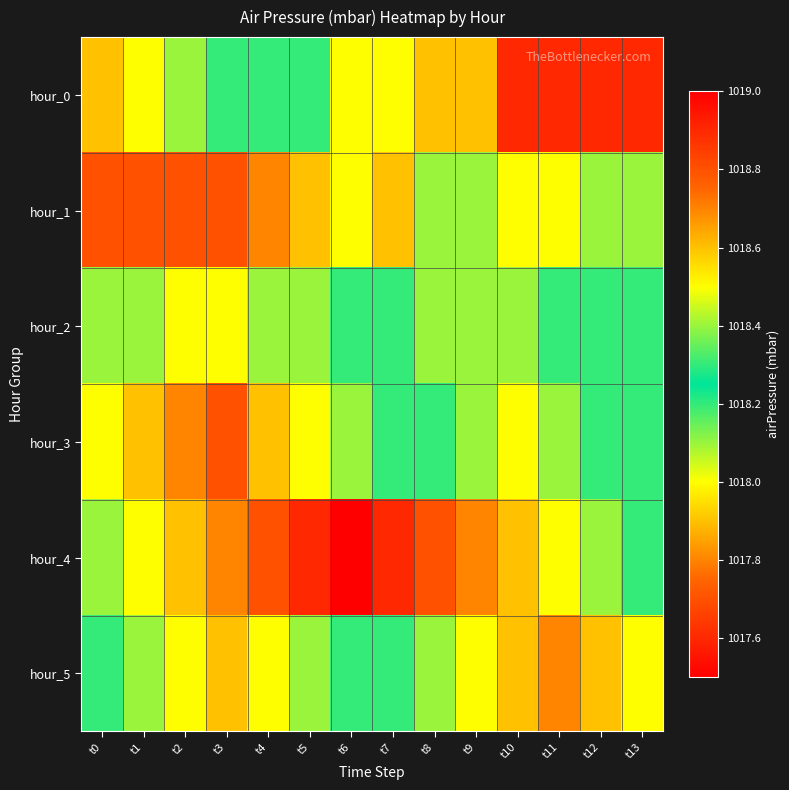

What is the greatest value displayed?

1018.9